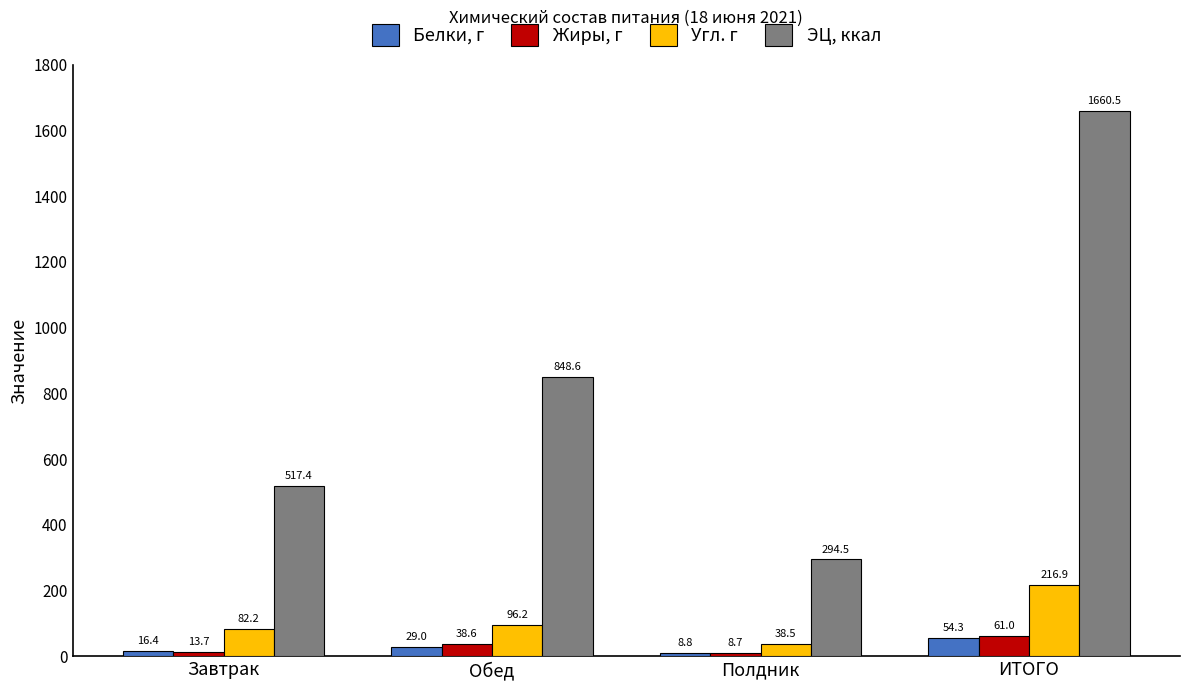

Read the Угл. г value at ИТОГО.

216.9